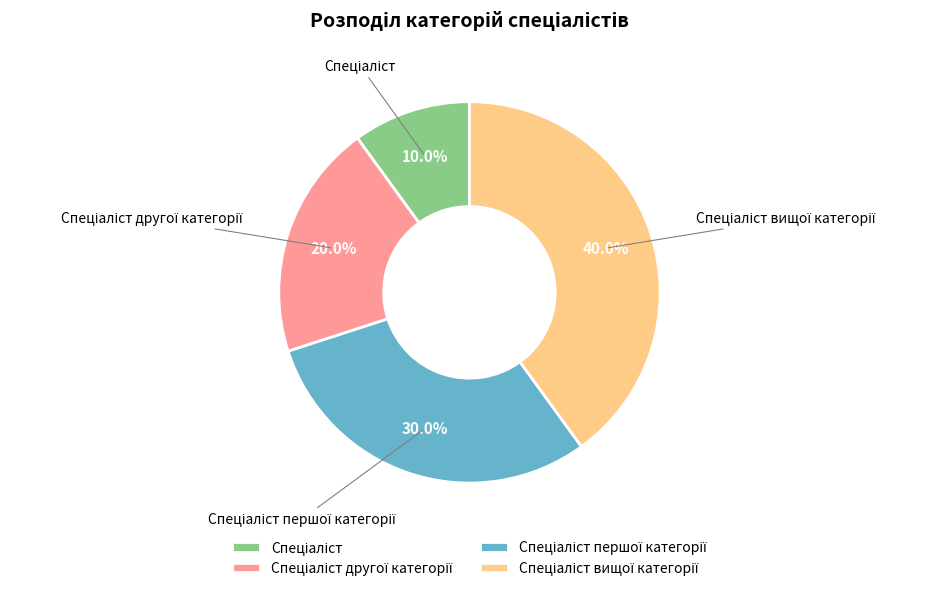

Is there any slice that represents more than half of the pie?

No